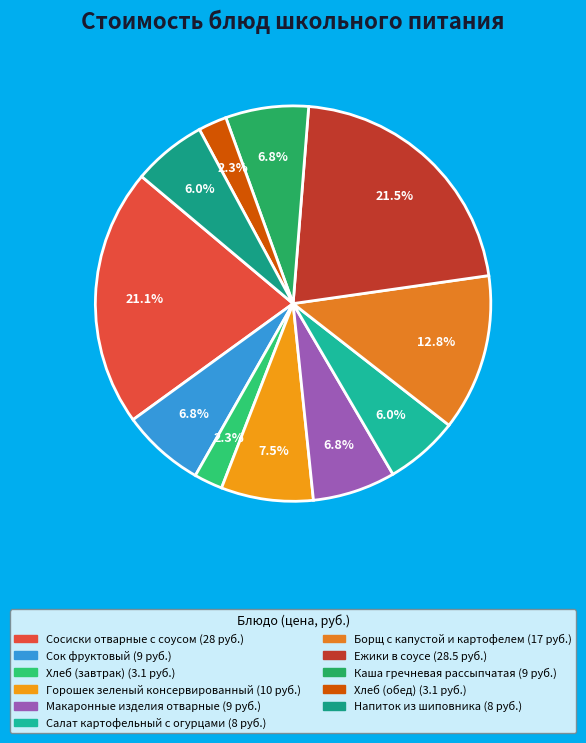

Count the number of slices in the pie.

11